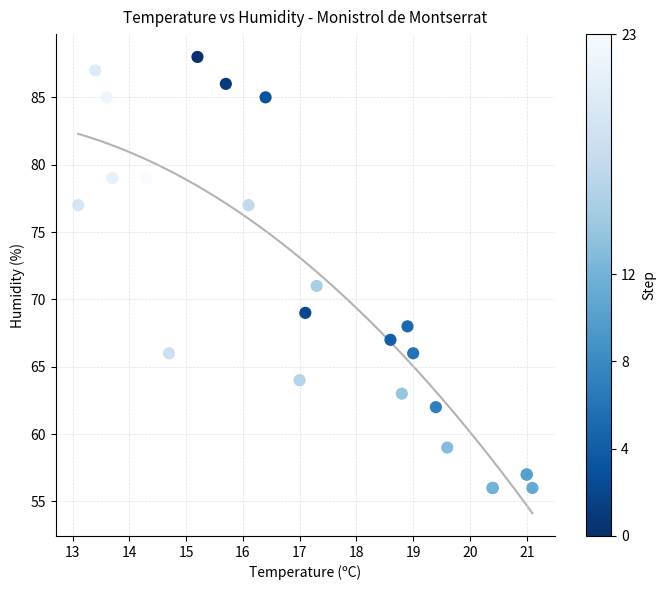

What Y value in the scatter plot is closest to 72?

71